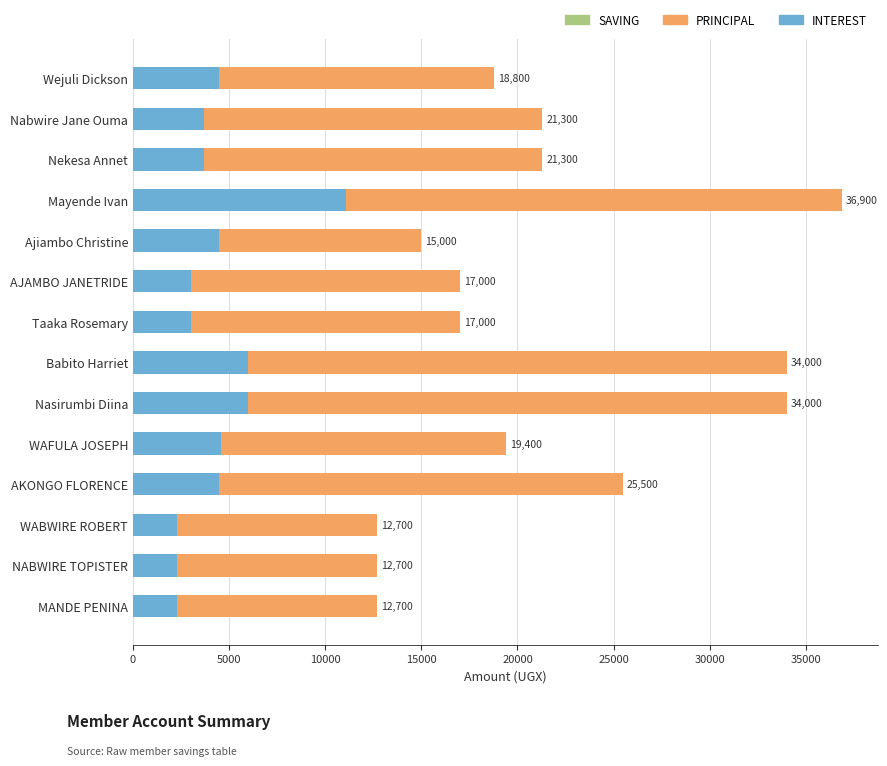

How many data points in SAVING are above 2000?

1